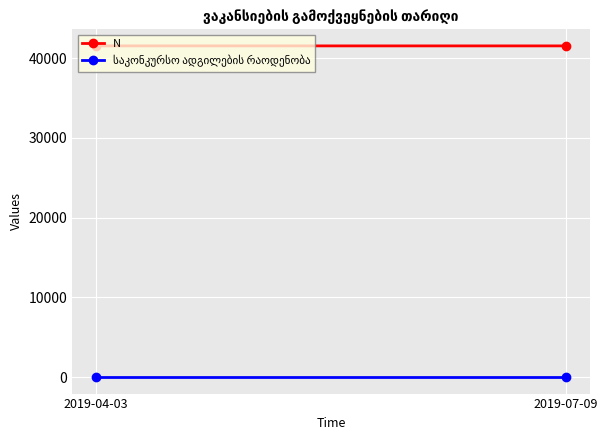

Reading right to left, extract all data points from this chart.

N: 2019-07-09=41541	2019-04-03=41542
საკონკურსო ადგილების რაოდენობა: 2019-07-09=1	2019-04-03=1